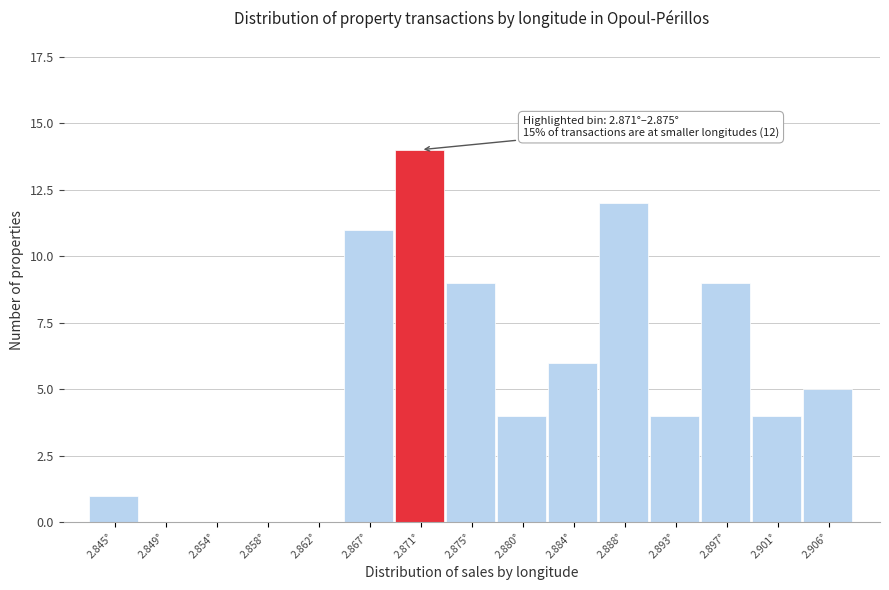

Reading left to right, list all the values displayed in this chart.

2.845°=1	2.849°=0	2.854°=0	2.858°=0	2.862°=0	2.867°=11	2.871°=14	2.875°=9	2.880°=4	2.884°=6	2.888°=12	2.893°=4	2.897°=9	2.901°=4	2.906°=5